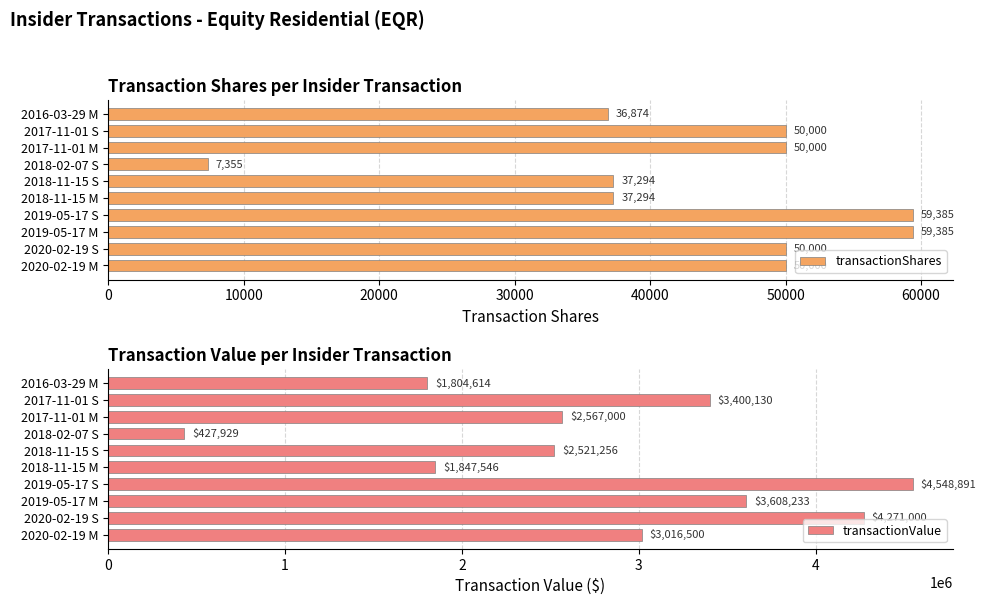

At which label is transactionShares closest to 33370?

2016-03-29 M